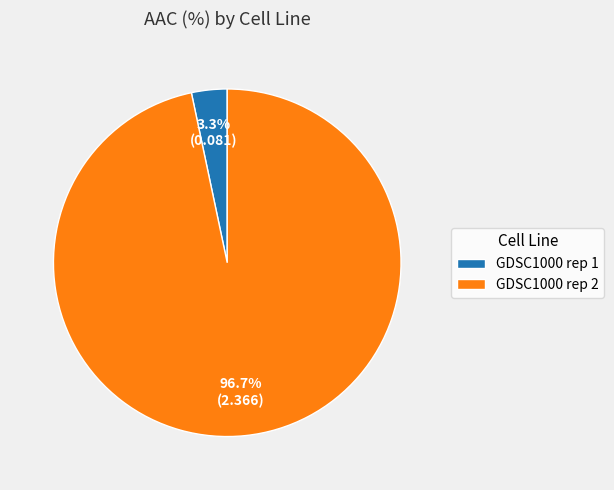

Which slice represents more than half of the pie?

GDSC1000 rep 2